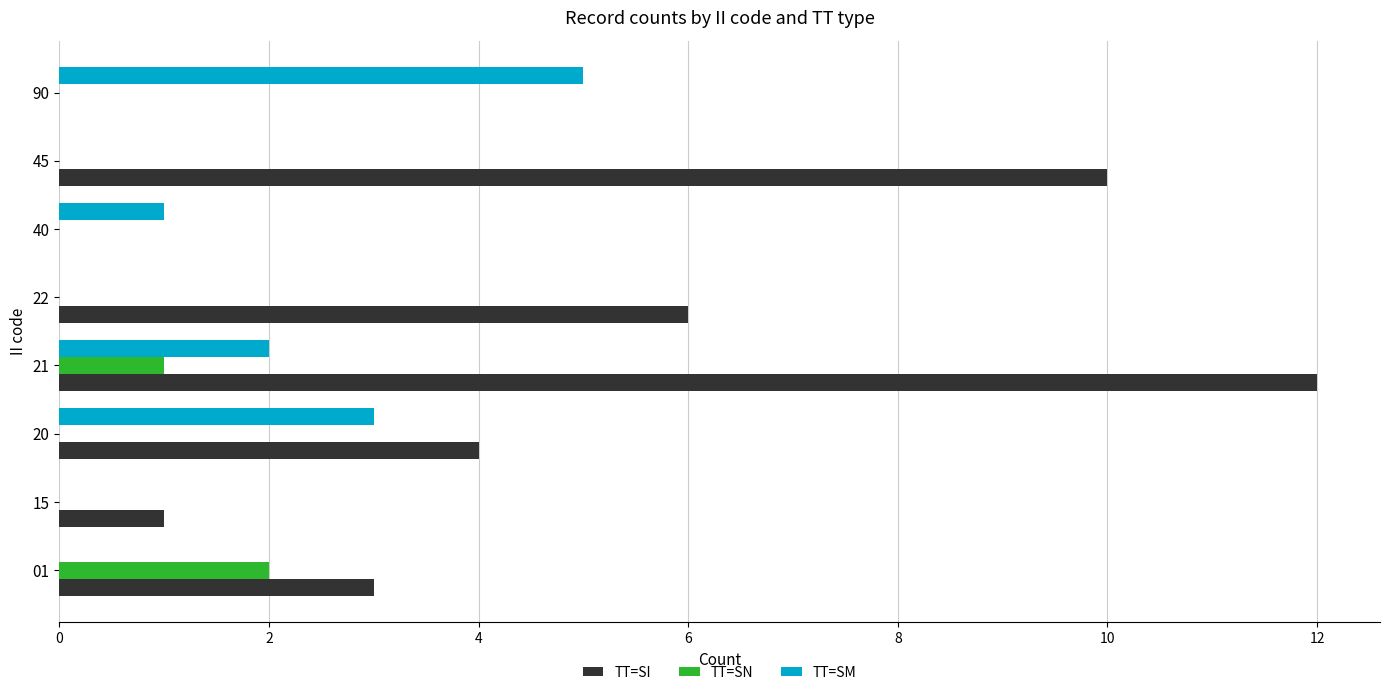

True or false: TT=SI has a value of 4 at 01.

False